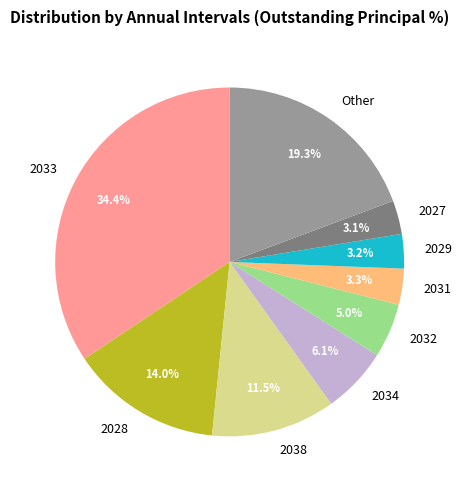

Approximately how many times larger is the value at 2029 compared to 2031?

1.0